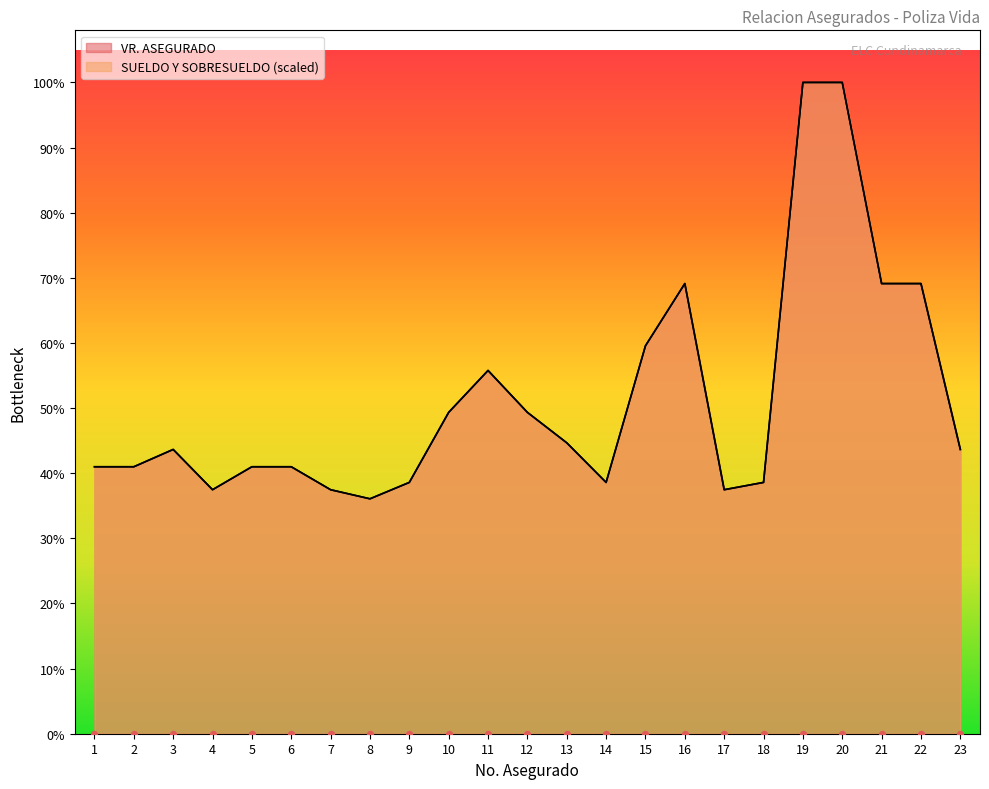

What are all the series names shown in the legend?

VR. ASEGURADO, SUELDO Y SOBRESUELDO